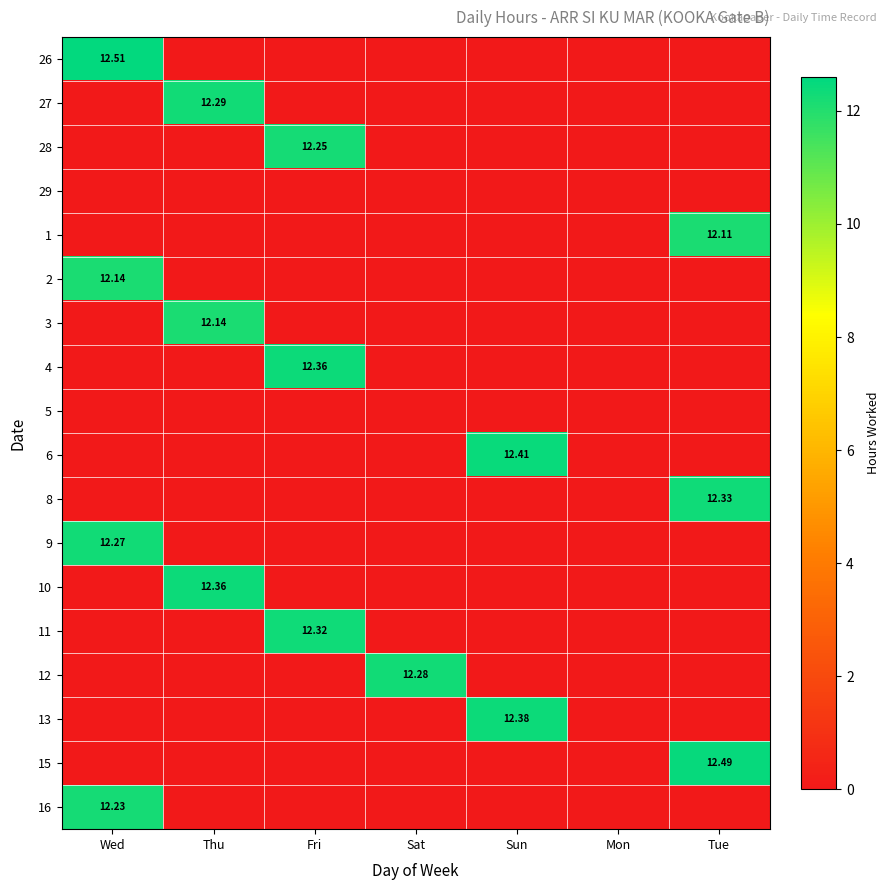

How many values in the 2 series exceed 0?

1